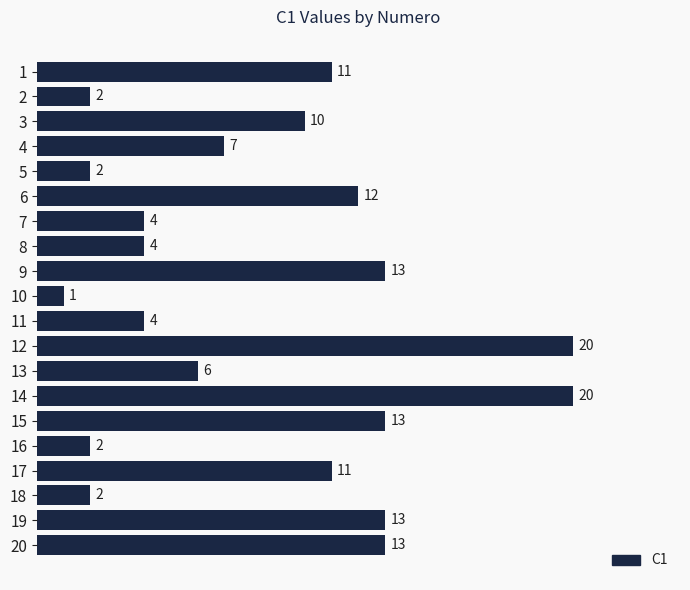

The value at 12 is 20. True or false?

True